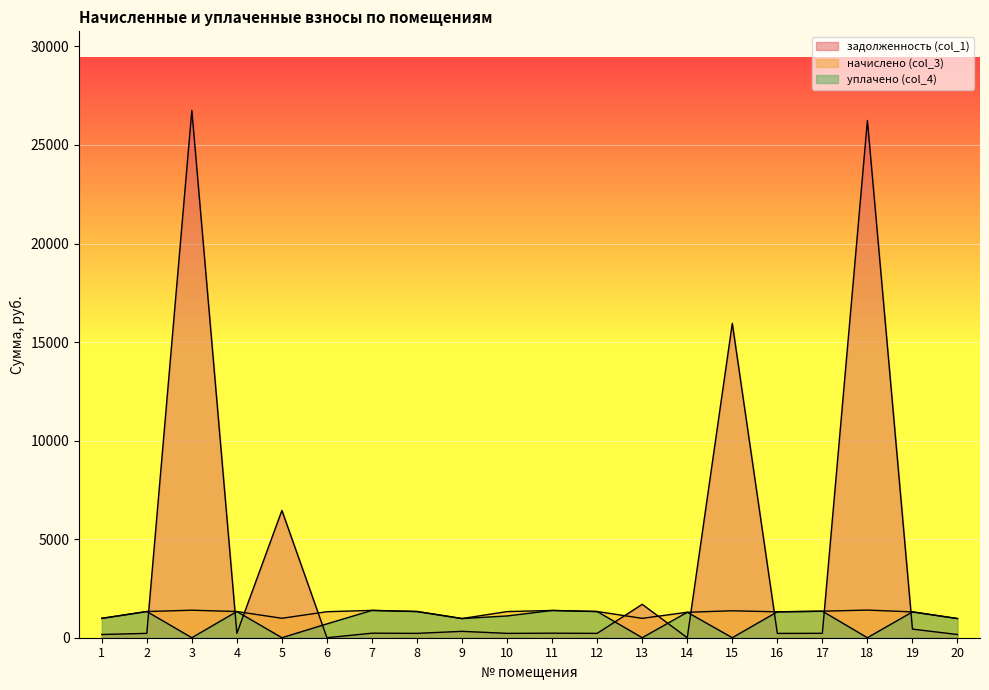

Reading left to right, extract all data points from this chart.

задолженность (col_1): 1=163.8	2=221.5	3=26751.6	4=221.5	5=6458.3	6=0.0	7=231.1	8=221.5	9=324.4	10=221.0	11=230.6	12=221.5	13=1694.1	14=0.0	15=15949.1	16=218.9	17=224.2	18=26240.1	19=437.8	20=162.2
начислено (col_3): 1=982.6	2=1329.2	3=1396.0	4=1329.2	5=985.8	6=1319.7	7=1386.5	8=1329.2	9=973.1	10=1326.1	11=1383.3	12=1329.2	13=982.6	14=1291.1	15=1367.4	16=1313.3	17=1345.1	18=1402.4	19=1310.2	20=973.1
уплачено (col_4): 1=982.6	2=1329.2	3=0.0	4=1329.2	5=0.0	6=702.0	7=1386.5	8=1329.2	9=973.2	10=1105.0	11=1383.3	12=1329.2	13=0.0	14=1291.1	15=0.0	16=1313.3	17=1345.1	18=0.0	19=1310.2	20=973.1